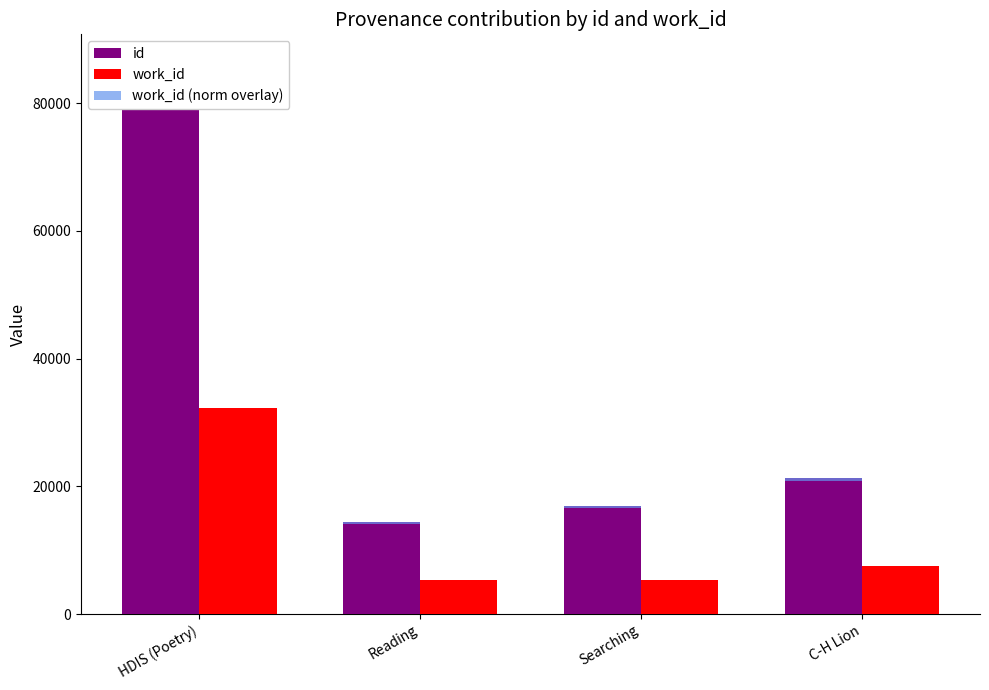

Rank the categories by work_id (norm overlay) value from highest to lowest.

HDIS (Poetry), C-H Lion, Searching, Reading